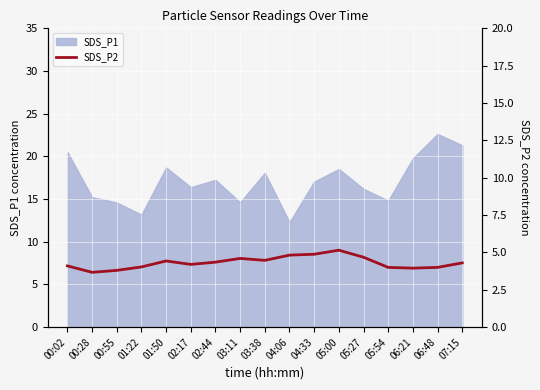

Does the chart display data point markers on the line(s)?

No